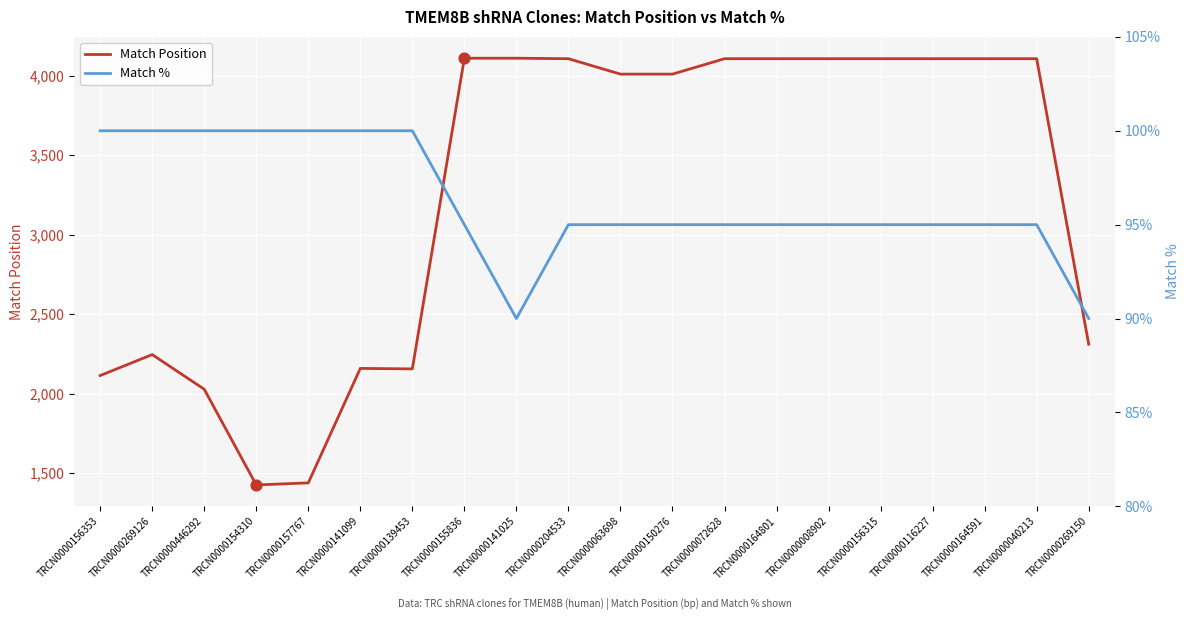

Is the value of Match % at TRCN0000141025 greater than the value of Match Position at TRCN0000072628?

No